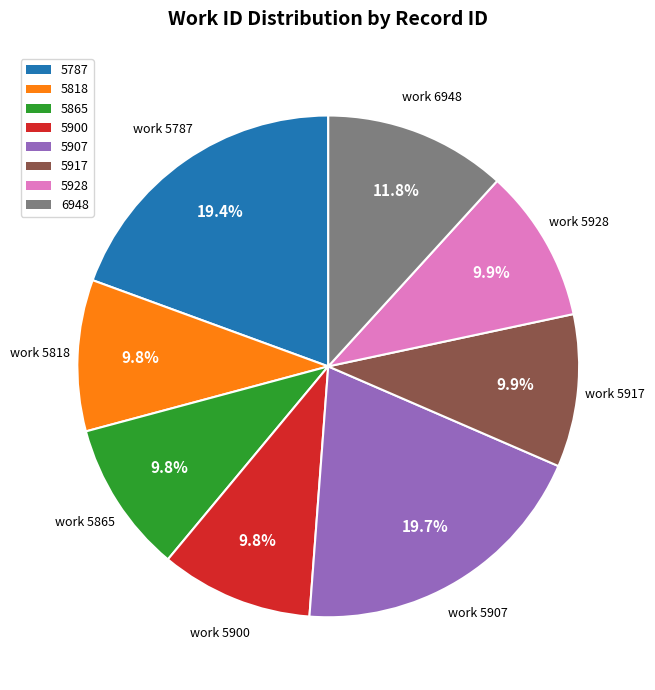

Is there a majority slice in this chart?

No